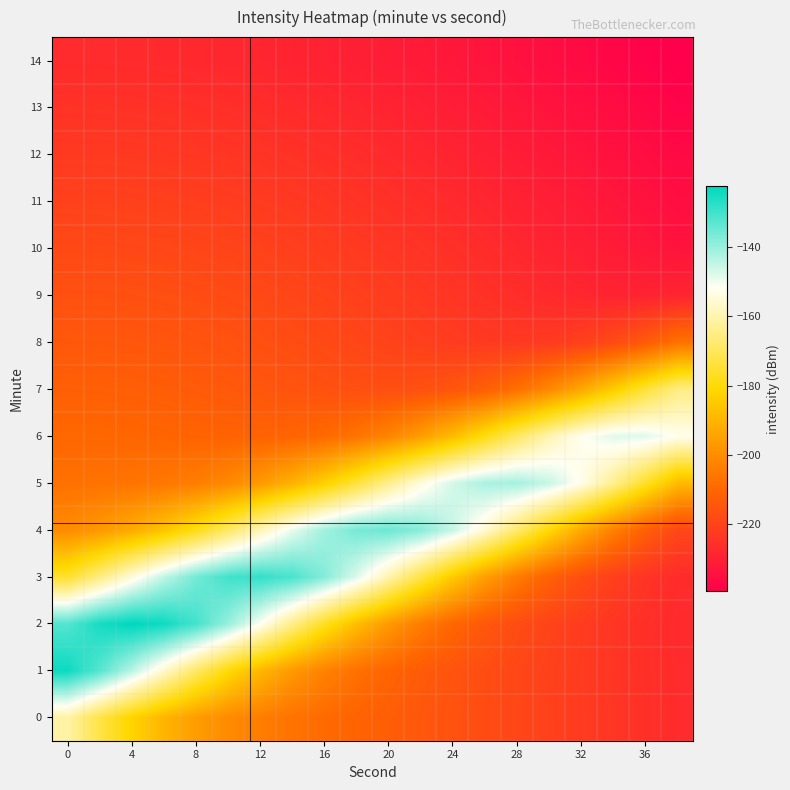

How many distinct data groups are displayed?

15